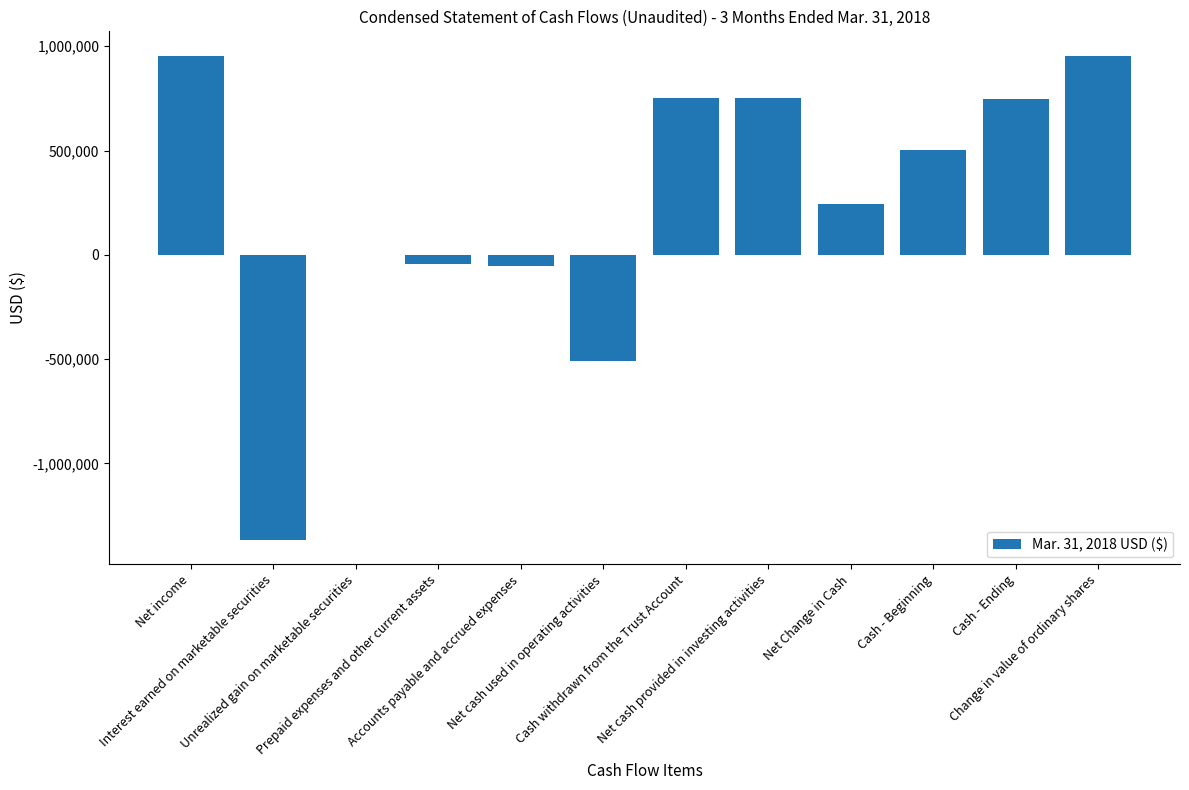

Approximately how many times larger is the value at Cash - Ending compared to Cash - Beginning?

1.5